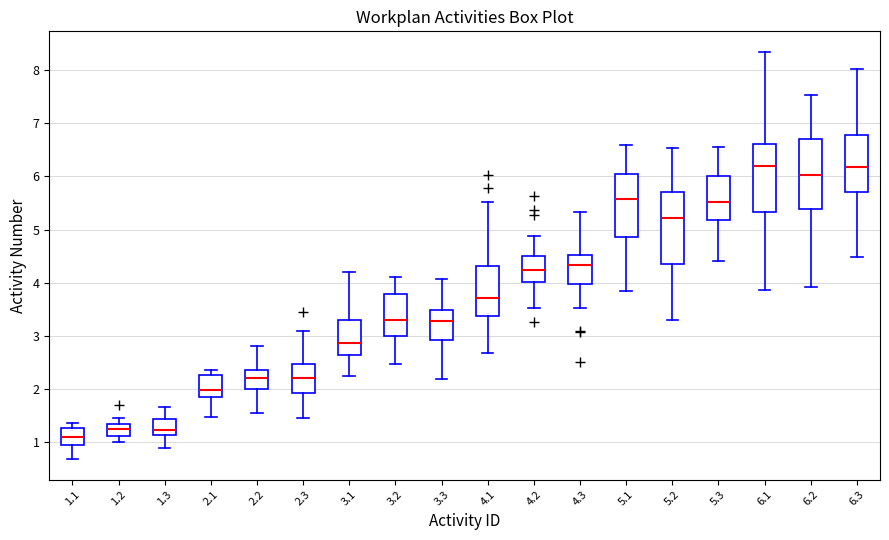

Where does the upper whisker of the box at x = 3.2 end on the y-axis? The values are not printed on the chart, so give them approximately, as read against the axis.

4.1